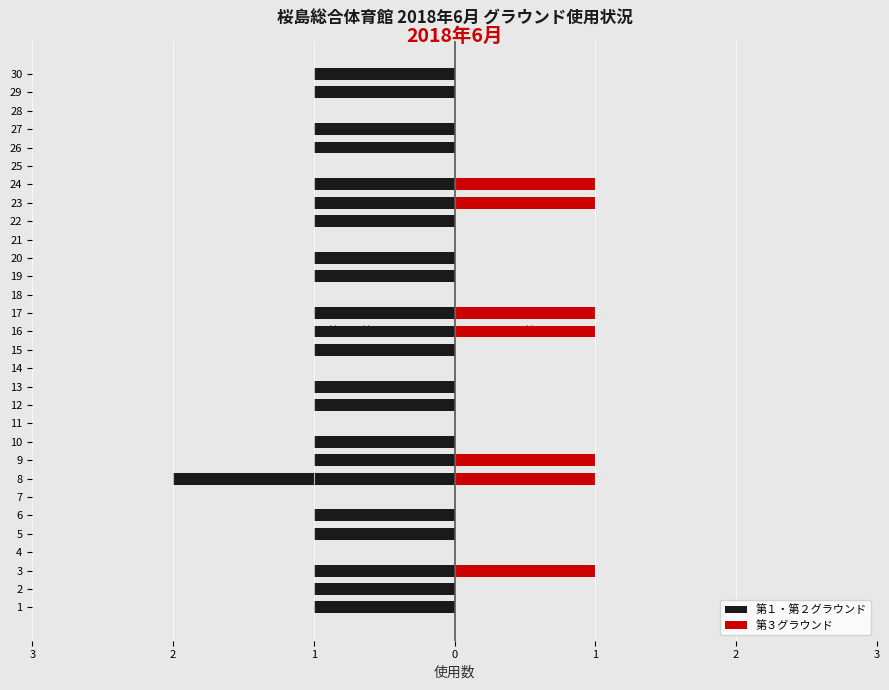

Does the chart contain stacked bars?

No